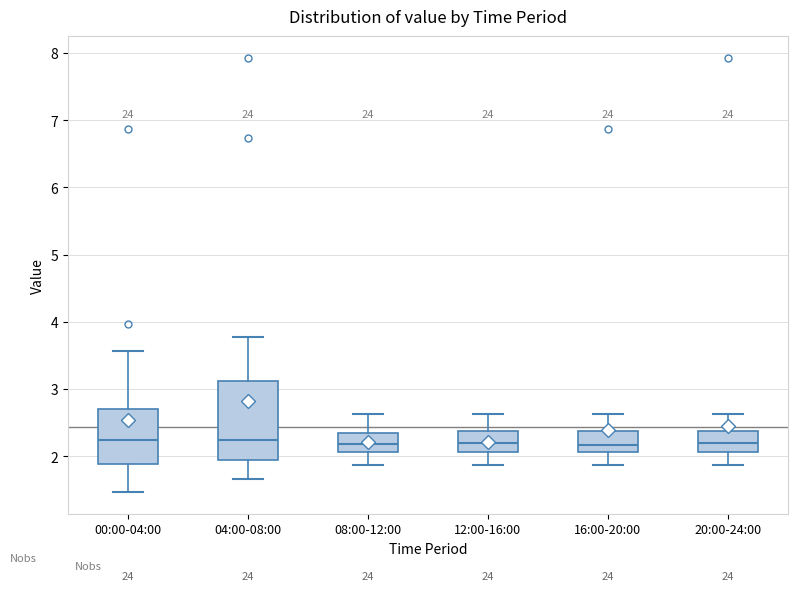

Which box is the tallest, from its lower edge to its upper edge?

04:00-08:00